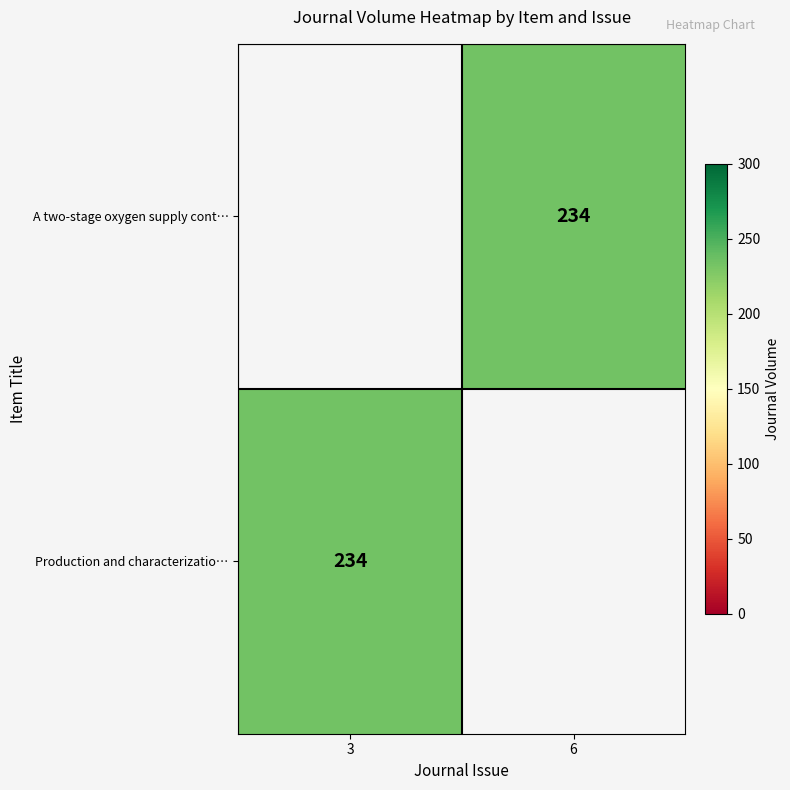

Is the value of A two-stage oxygen supply cont… at 3 greater than the value of Production and characterizatio… at 6?

No